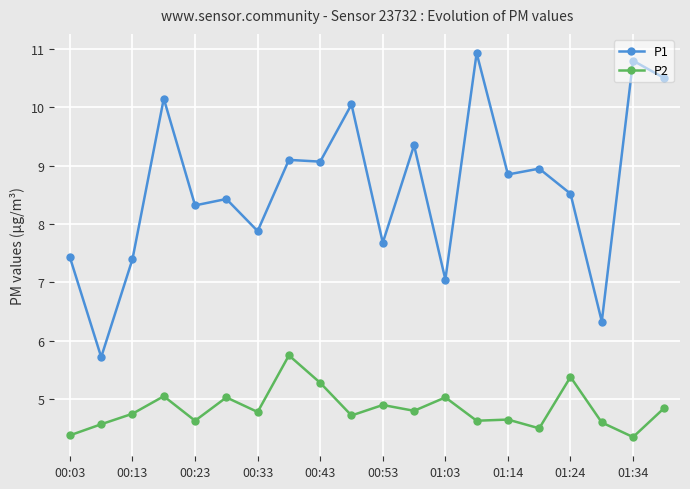

Which series has the widest spread of values?

P1